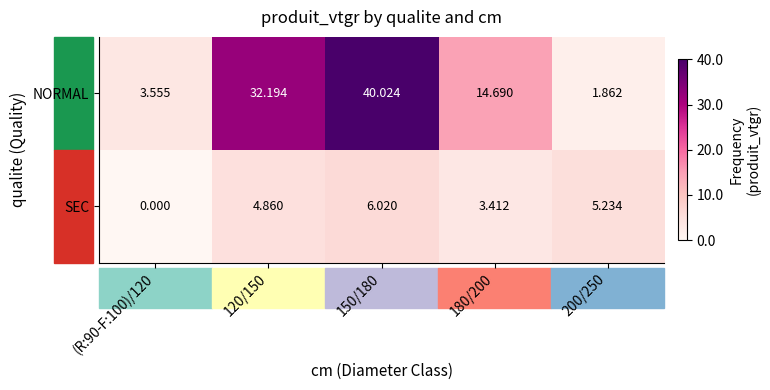

Which series has the largest total across all categories?

NORMAL